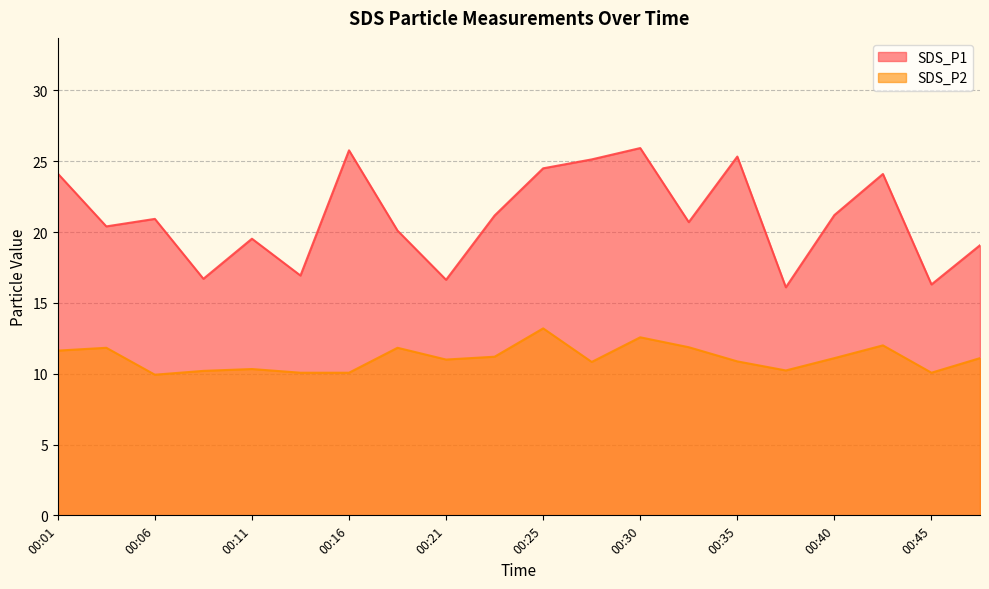

True or false: SDS_P1 and SDS_P2 intersect in this chart.

False